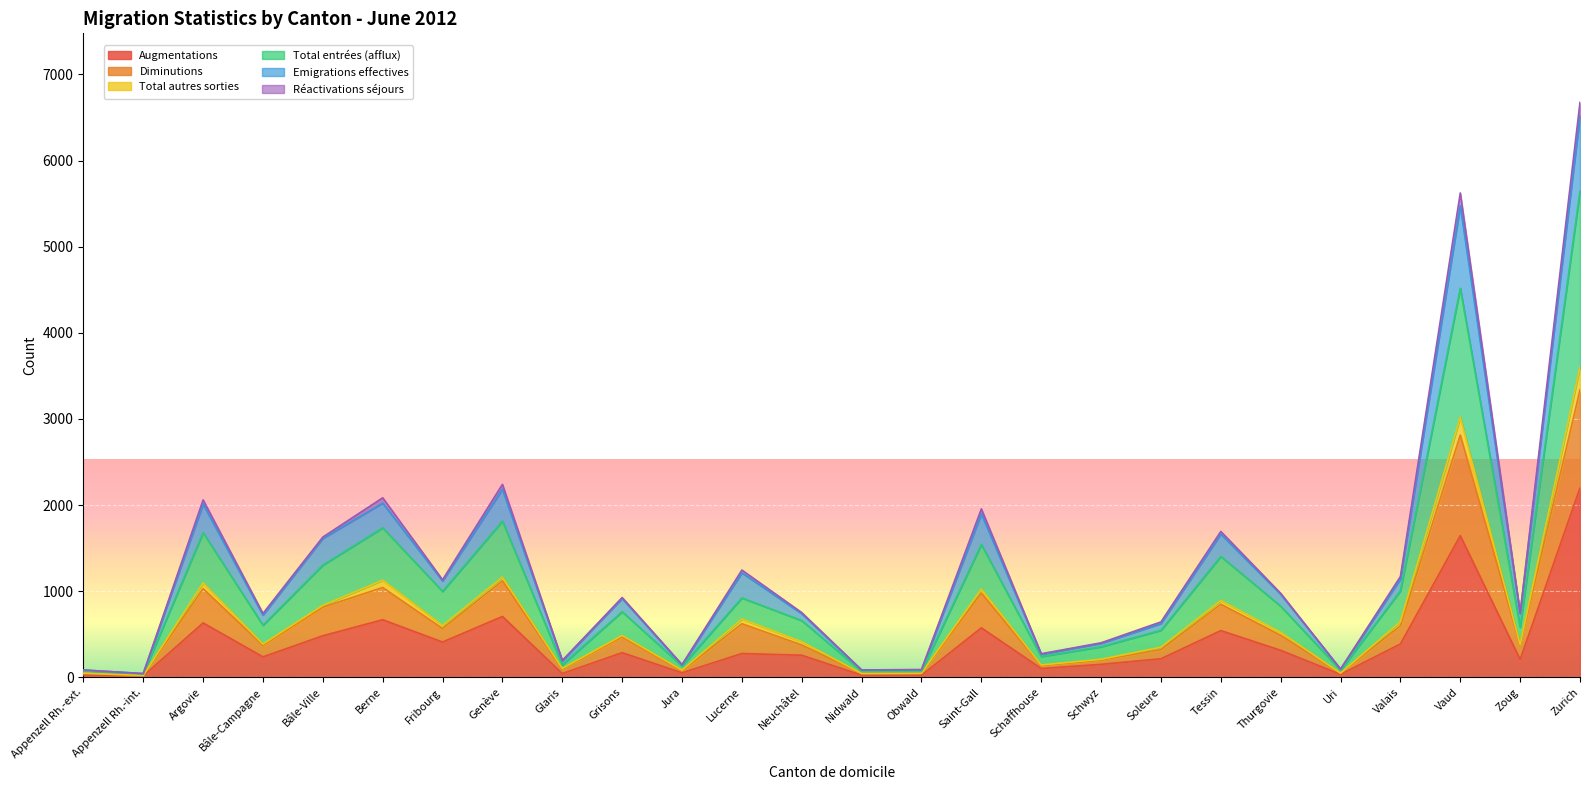

At which label does Augmentations reach its peak?

Zurich